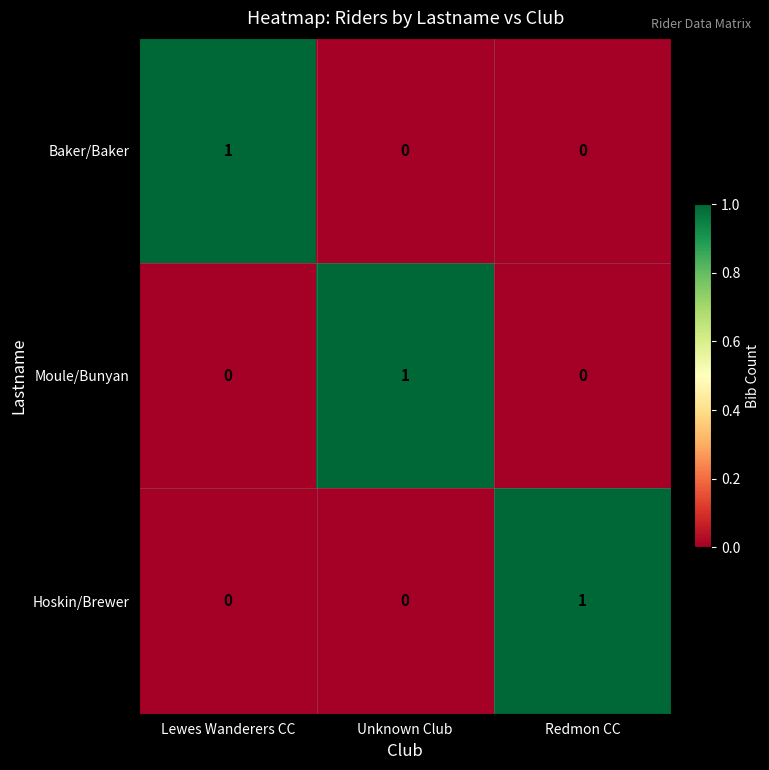

How many distinct data groups are displayed?

3